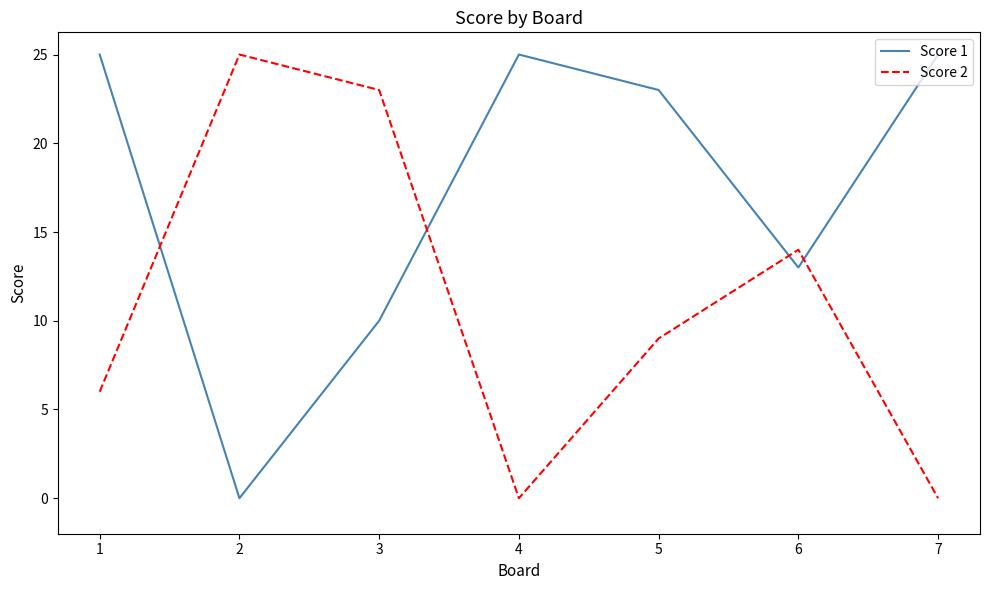

How many lines are shown in the chart?

2